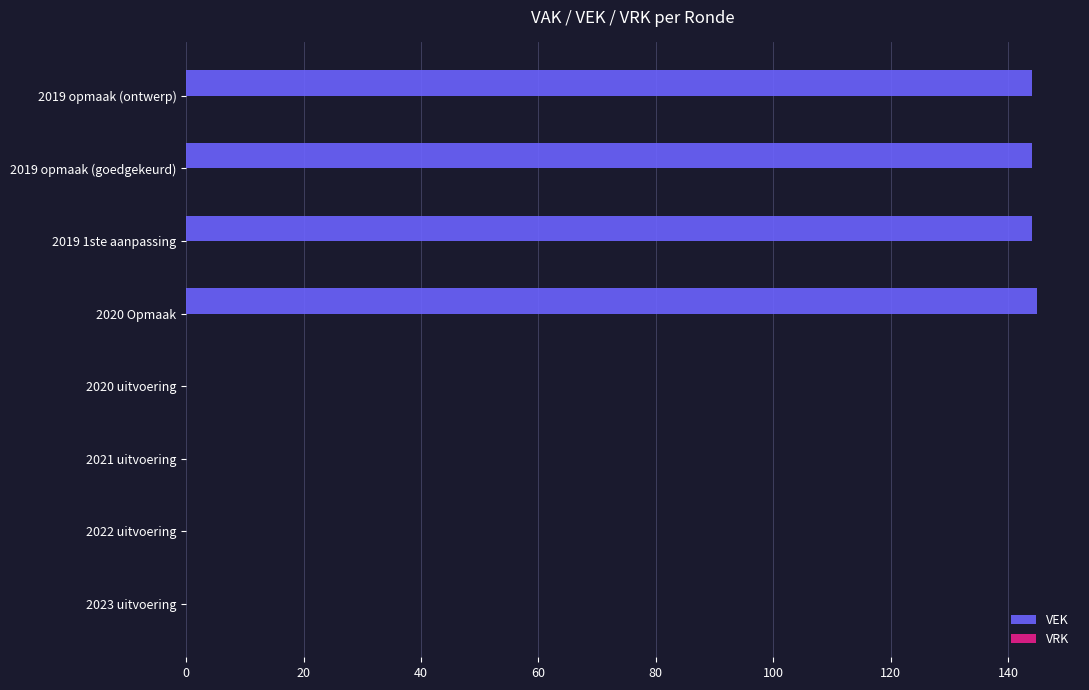

Are the bars horizontal?

Yes